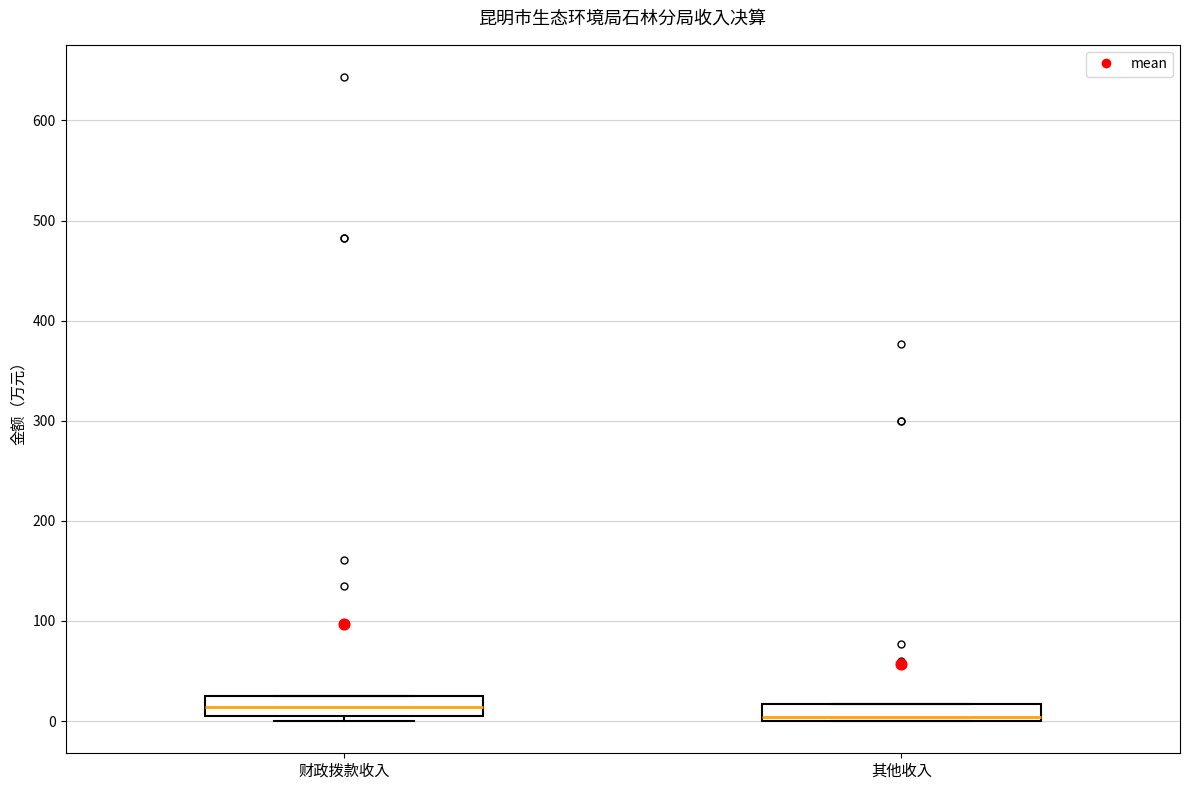

Where does the median line of the box for 财政拨款收入 sit on the y-axis? The values are not printed on the chart, so give them approximately, as read against the axis.

10